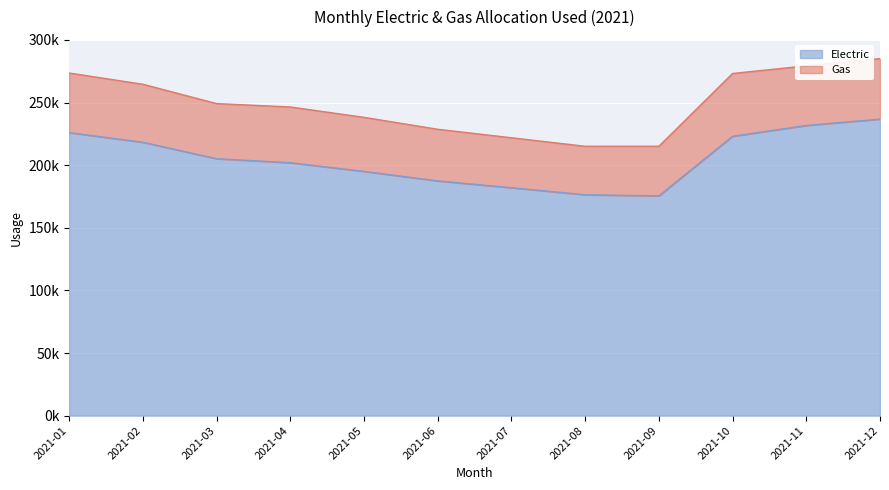

What value does the data have at 2021-08?

176357.1